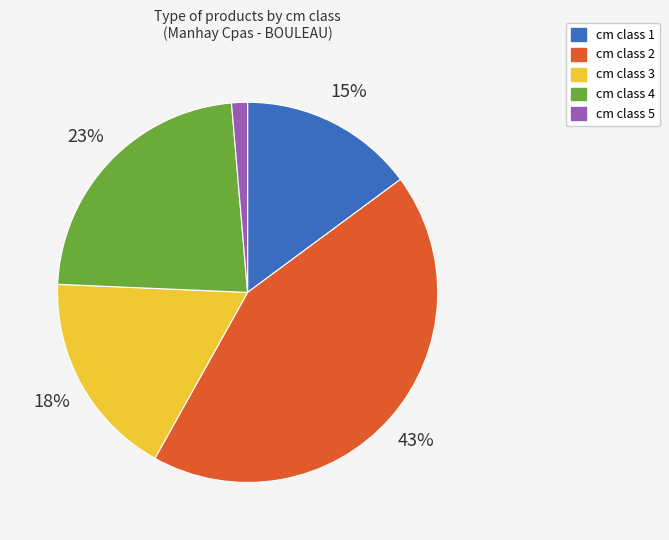

Is there a majority slice in this chart?

No